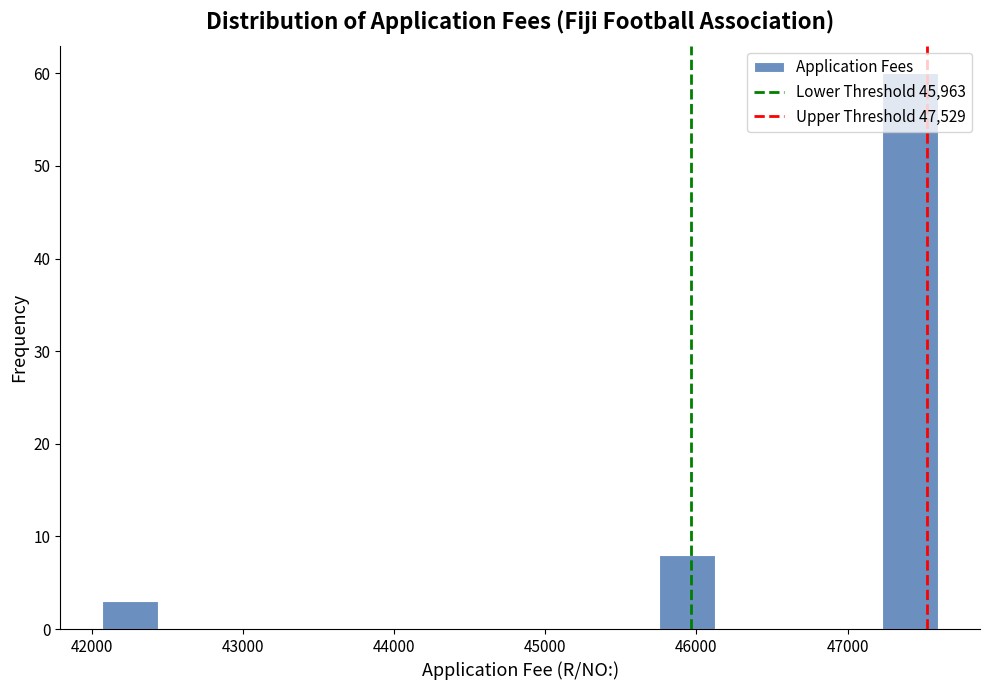

Around what value on the x-axis is the tallest bar? Give the approximate position of its centre, as read against the axis.

47400